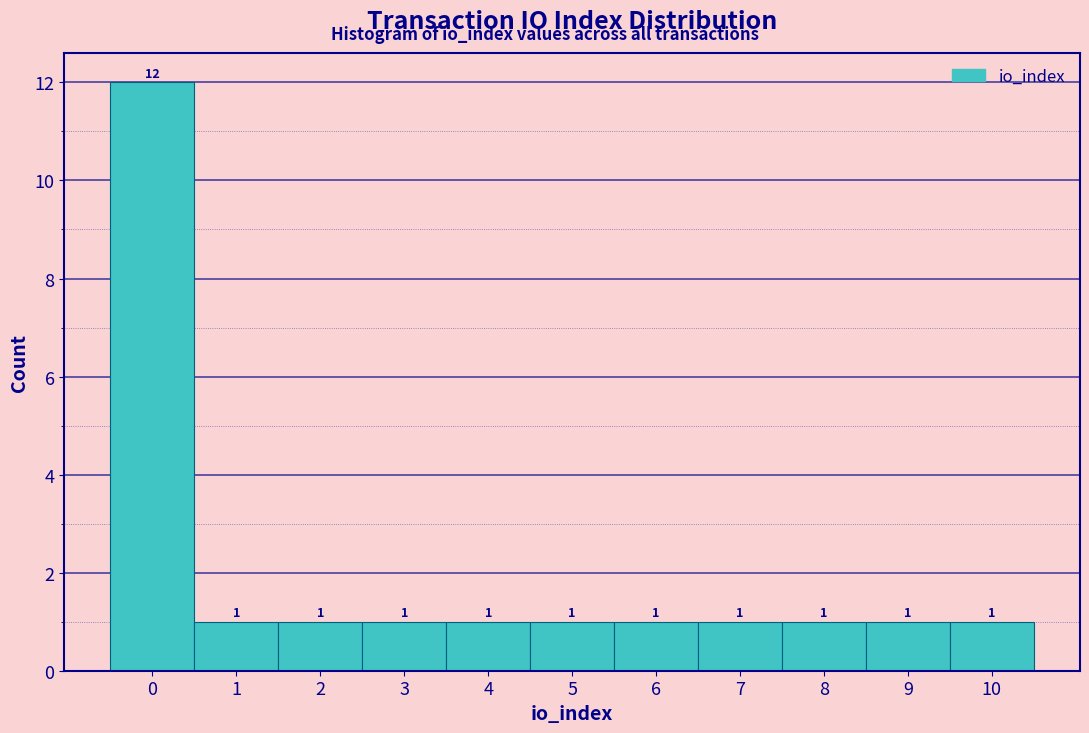

What is the height of the bar covering 4.5 to 5.5 on the x-axis?

1